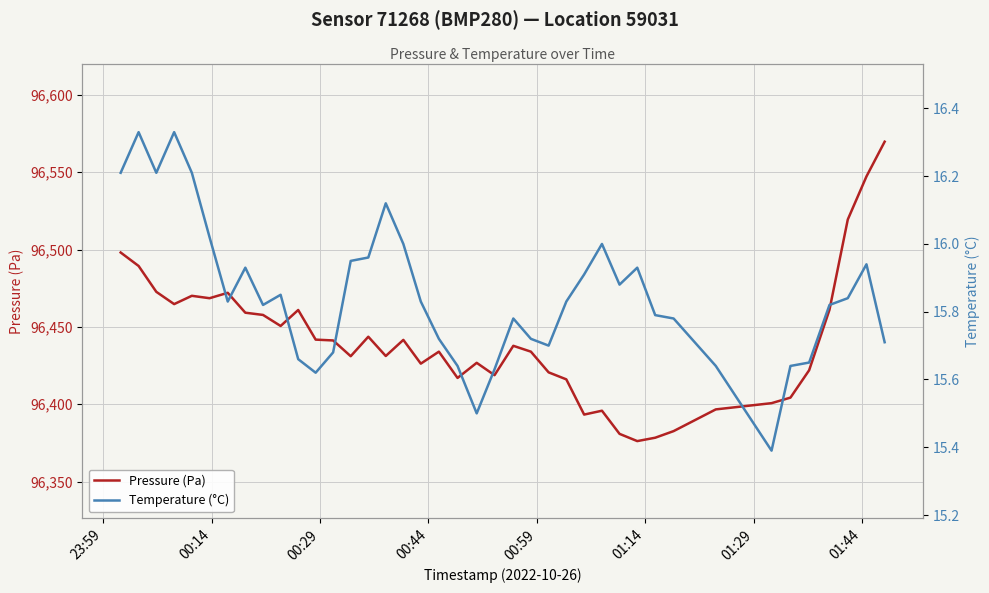

What is the highest value of the Pressure (Pa) series?

96569.8